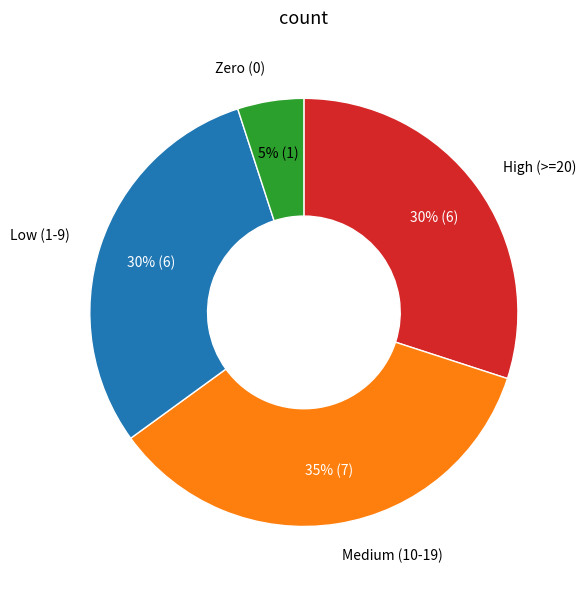

How many segments does this pie chart have?

4